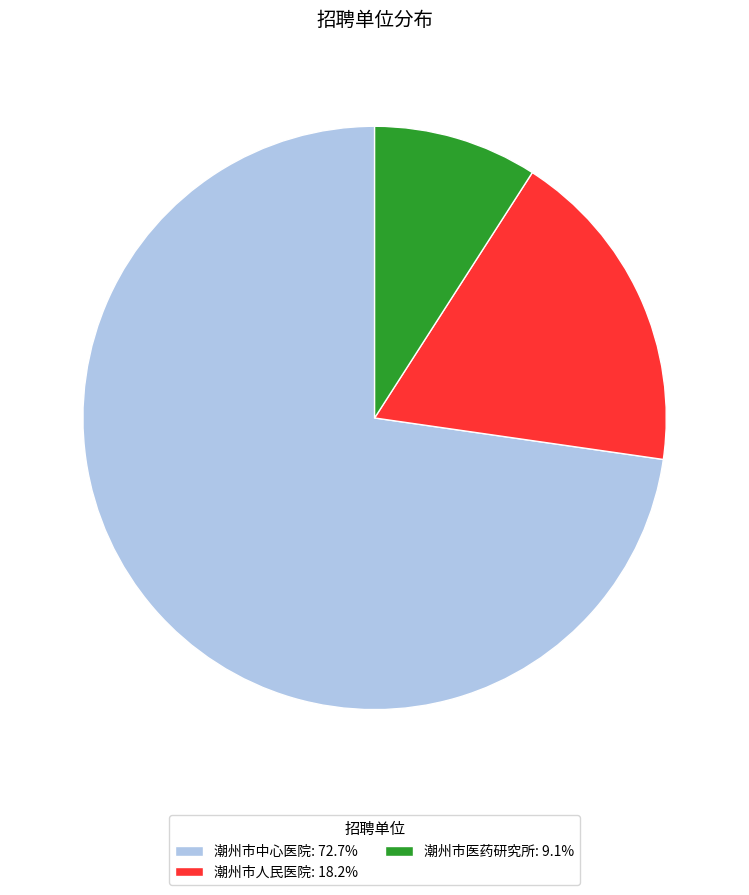

What is the largest slice in the pie chart?

潮州市中心医院